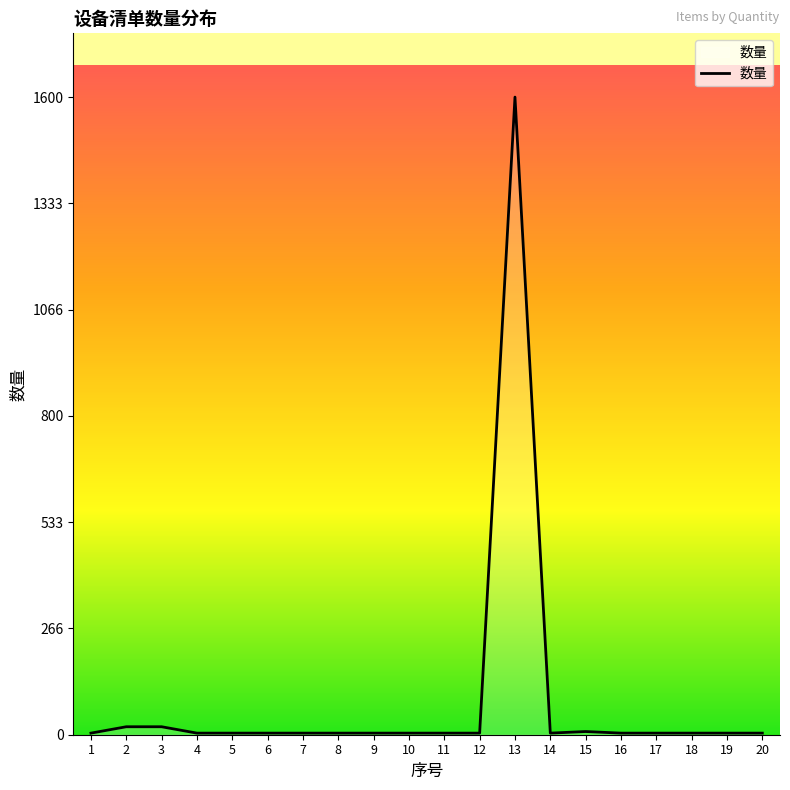

What is the greatest value displayed?

1600